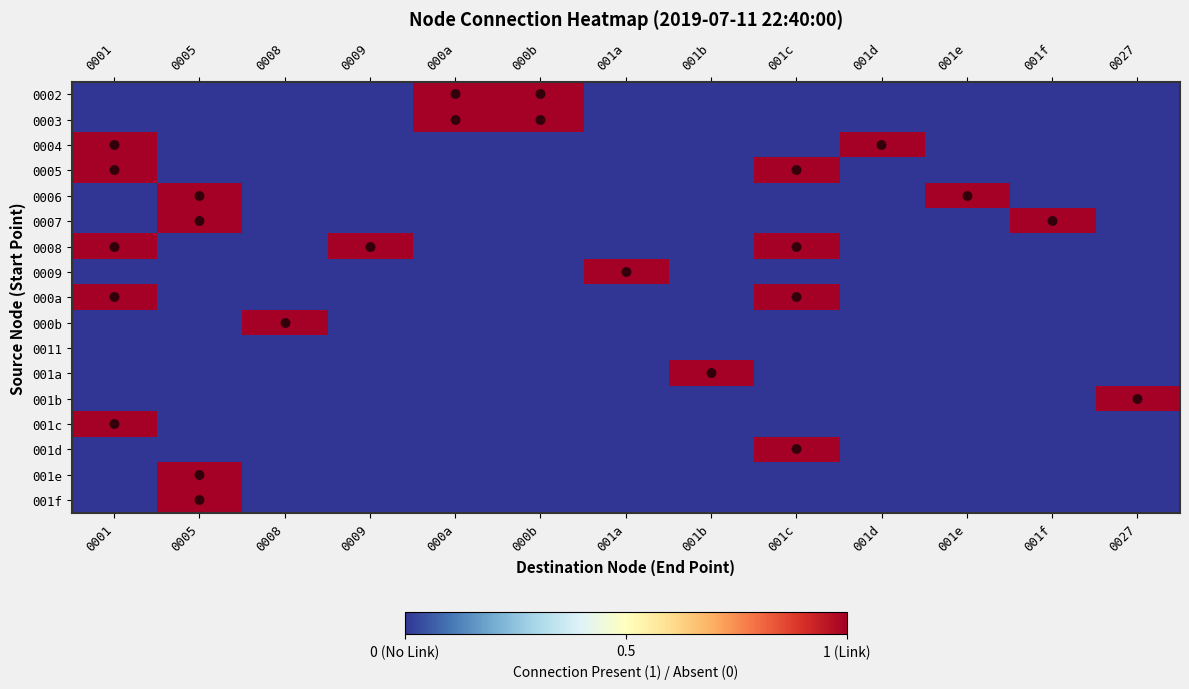

What is the total value across all series at 001a?

1